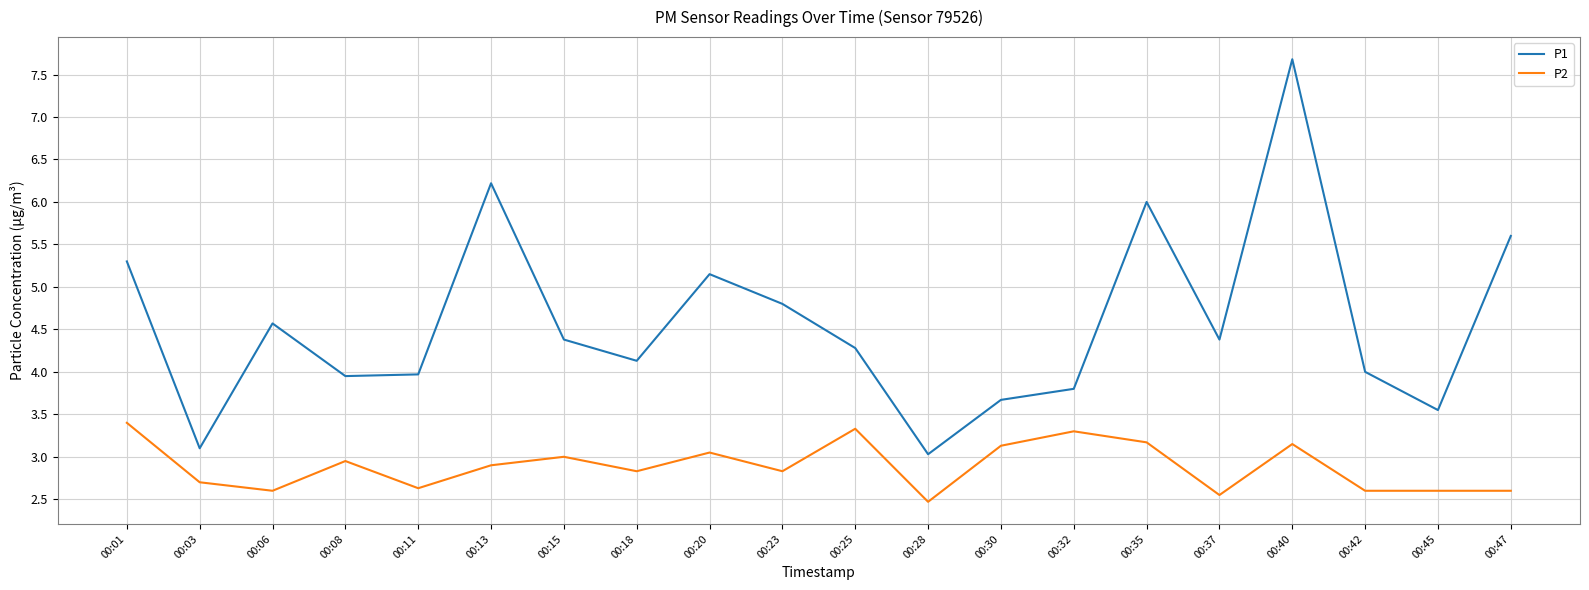

True or false: P1 and P2 cross at least once.

False